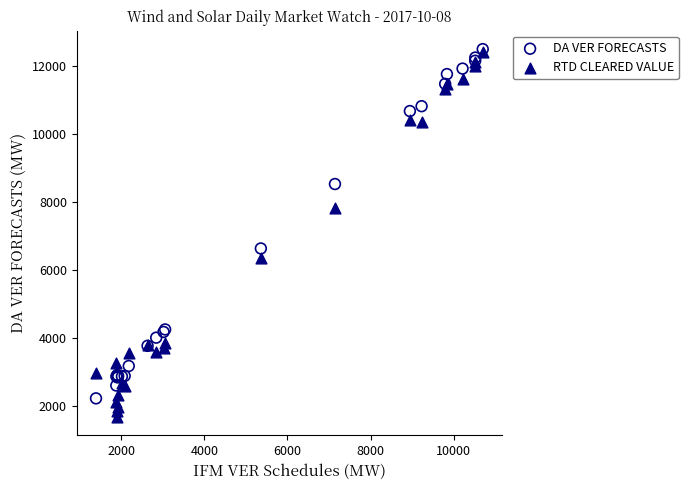

Which series has the largest Y range (max minus min)?

RTD CLEARED VALUE